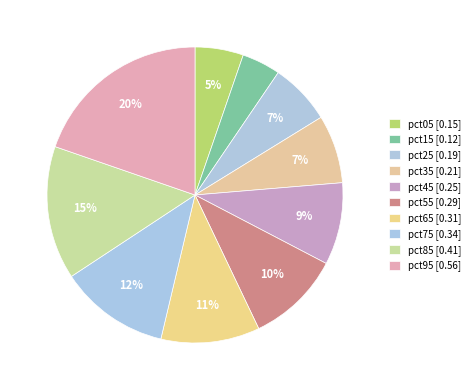

How many segments does this pie chart have?

10